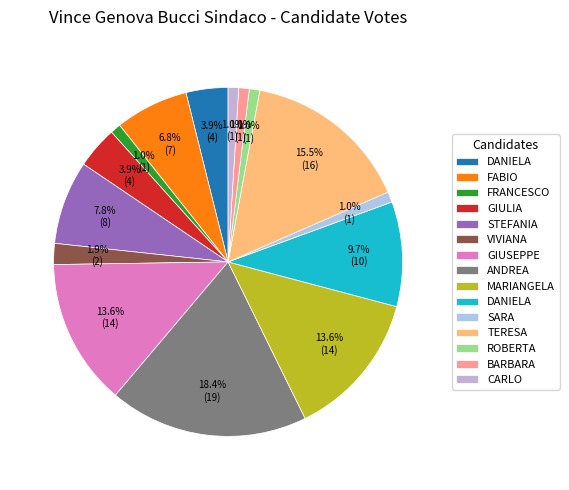

Is there any slice that represents more than half of the pie?

No